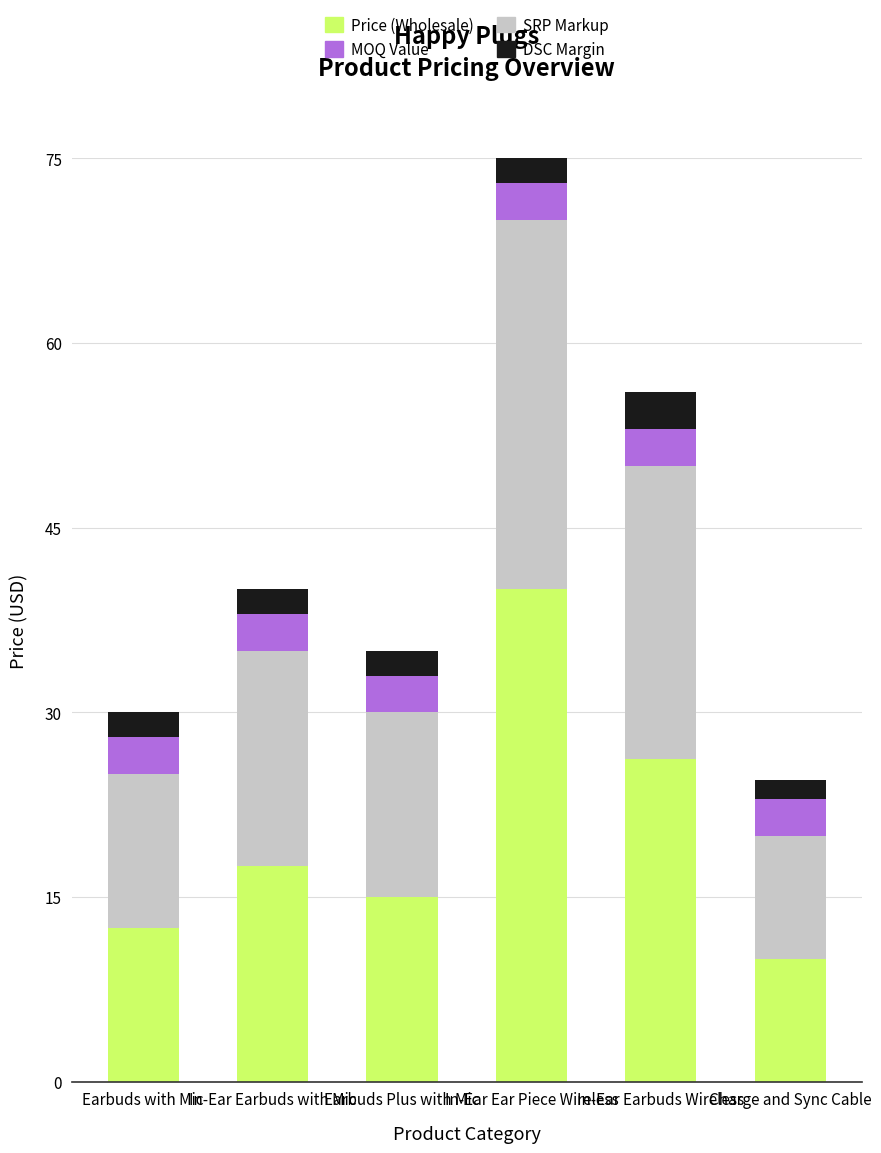

Which series has the largest range (max minus min)?

Price (Wholesale)